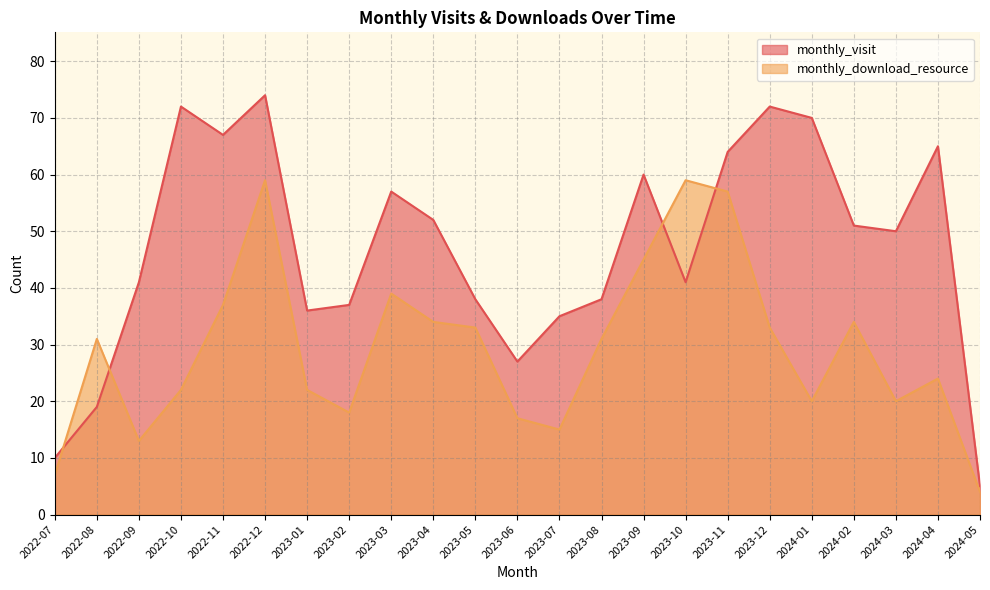

What is the label of the 12th point from the right?

2023-06